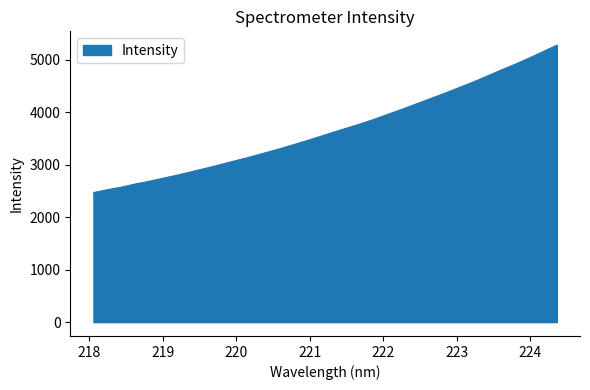

What is the difference between the maximum and minimum values?

2810.5